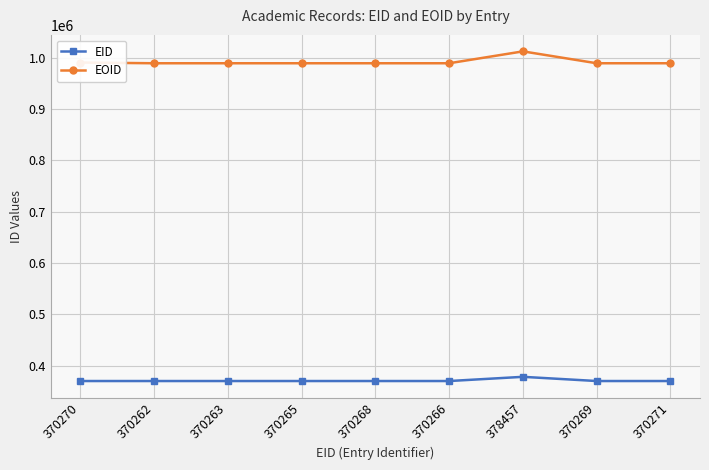

Is it true that EID equals 184318 at 370269?

False